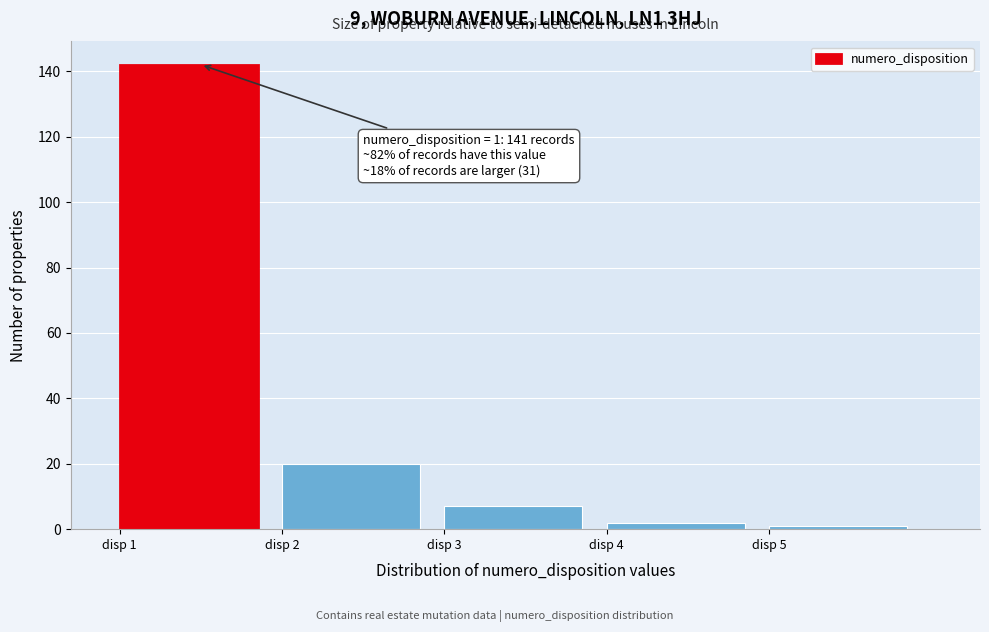

Which range on the x-axis has the tallest bar?

1 to 2